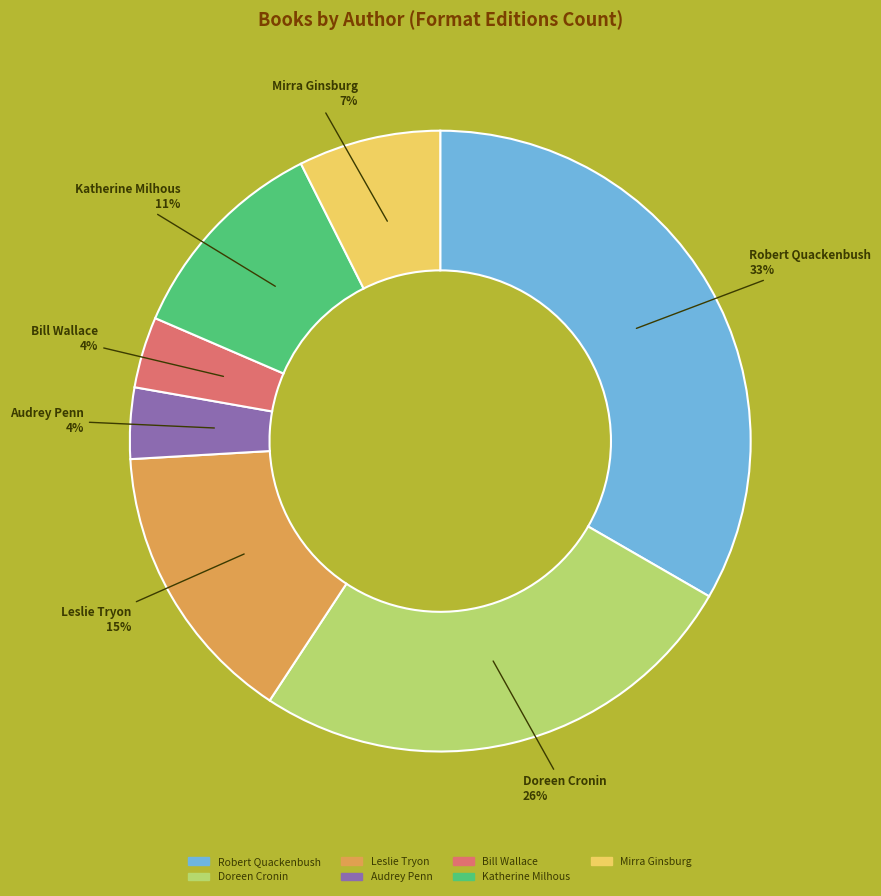

To the nearest percent, what is the average slice percentage?

14%